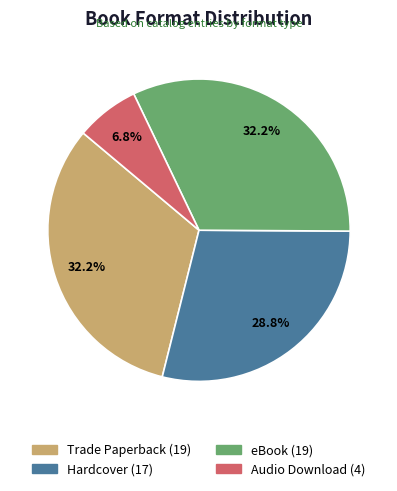

Is there a majority slice in this chart?

No